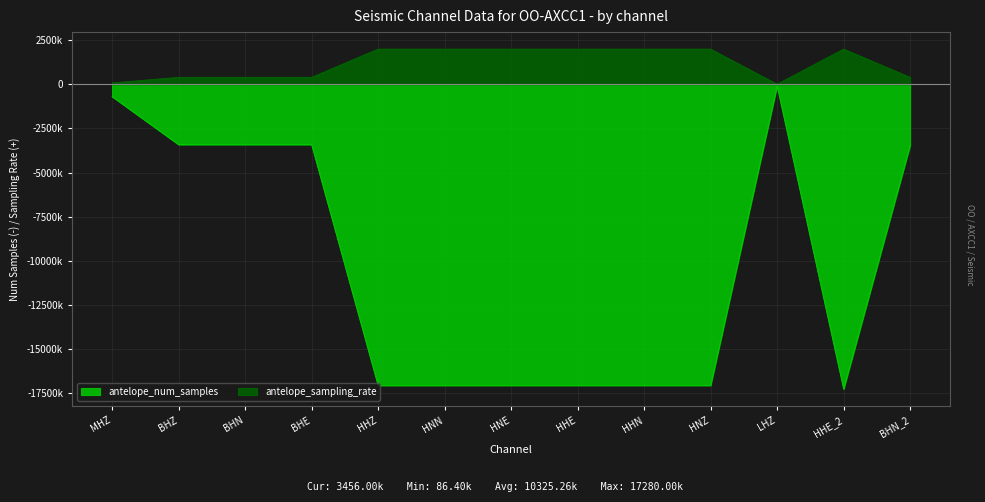

The value of antelope_sampling_rate at HNZ is 2000000. True or false?

True